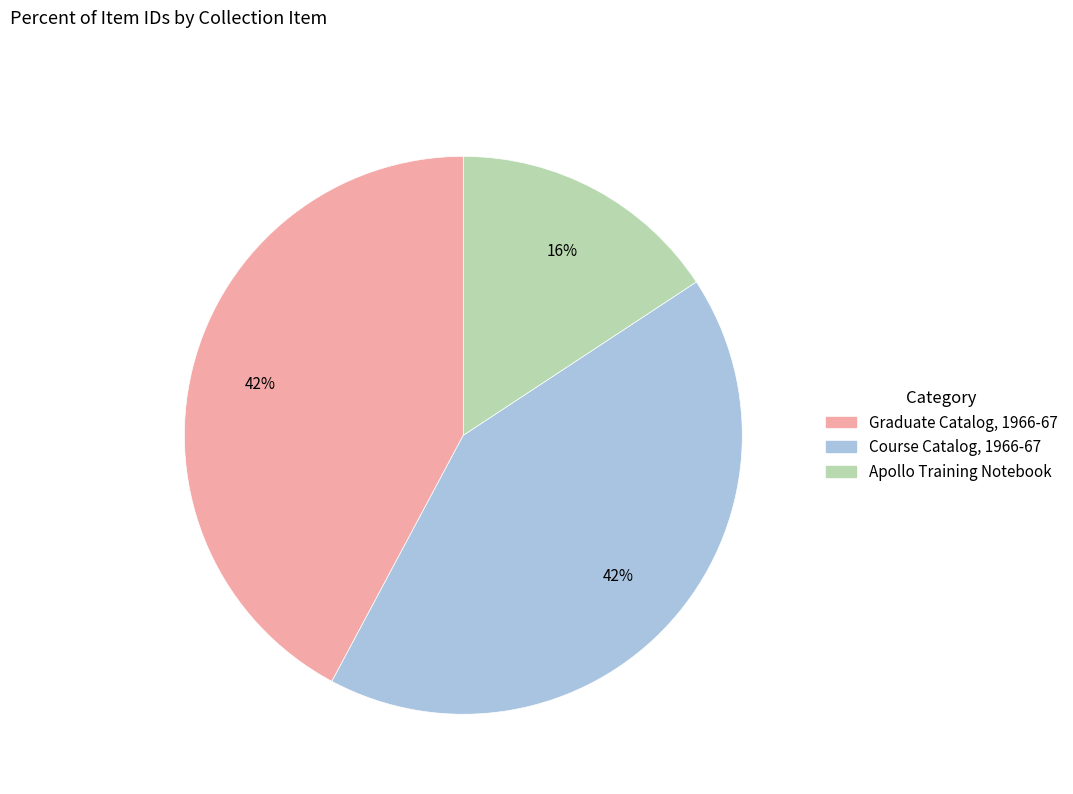

True or false: Course Catalog, 1966-67 accounts for 32% of the total.

False